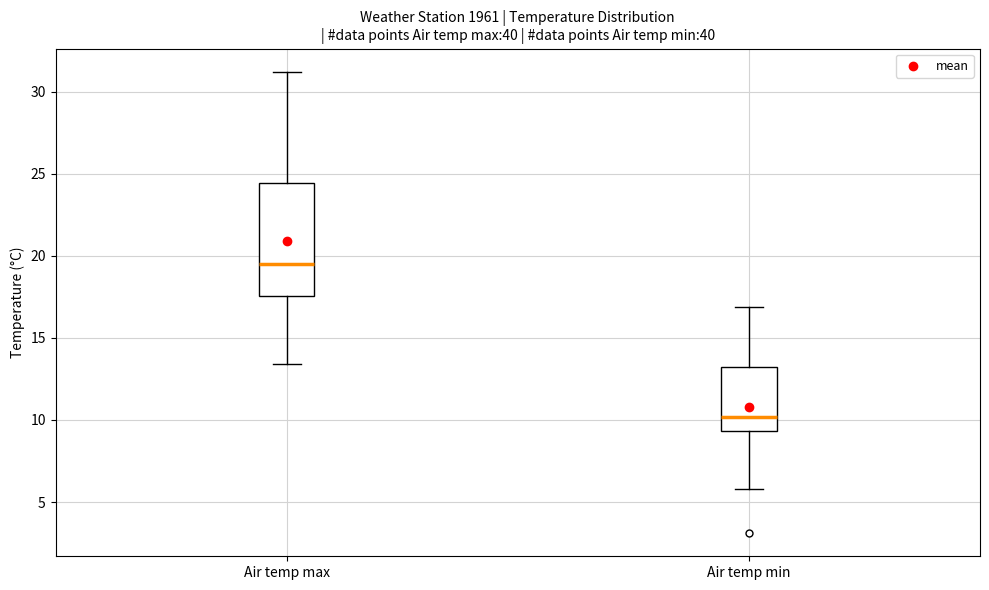

Reading left to right, transcribe this box plot: for each box, give where its median line is, the range the box spans, and where its two whiskers end, as read against the y-axis. The values are not printed on the chart, so give them approximately, as read against the axis.

Air temp max: median 19.5, box 17.5 to 24.5, whiskers 13.5 to 31.0
Air temp min: median 10.0, box 9.5 to 13.0, whiskers 6.0 to 17.0